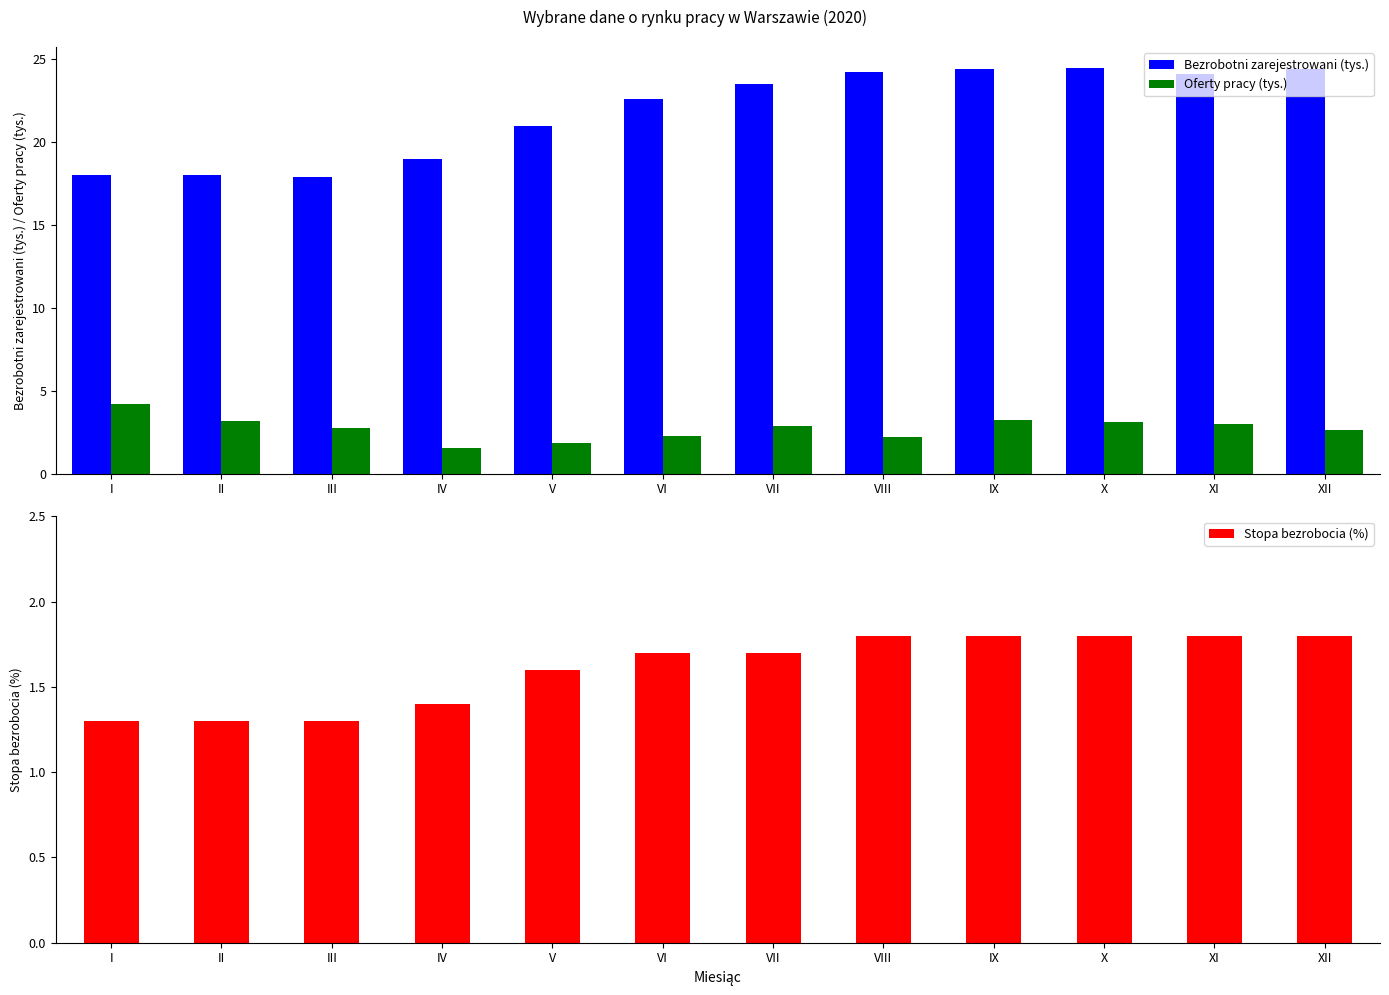

Is it true that Oferty pracy (tys.) equals 3.1 at II?

True